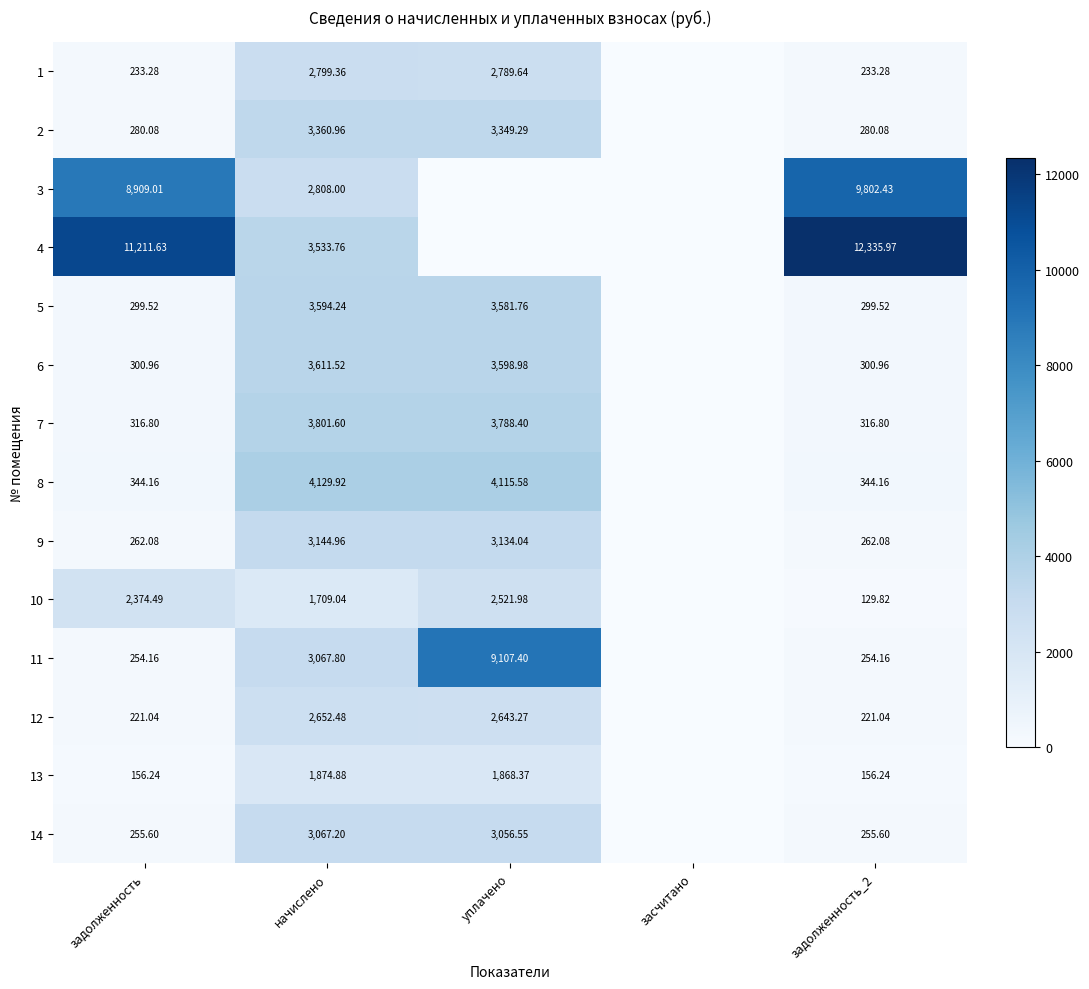

Is the value of 5 at начислено greater than the value of 6 at задолженность?

Yes